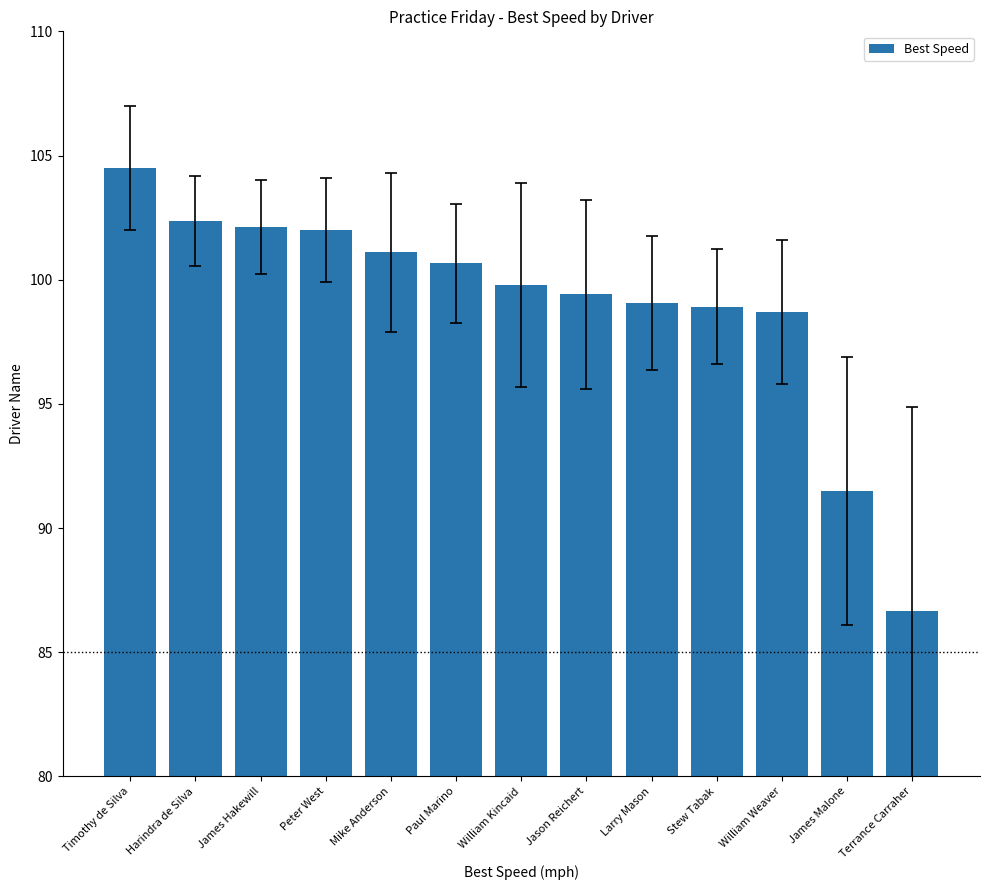

What is the sum of all values?

1286.8